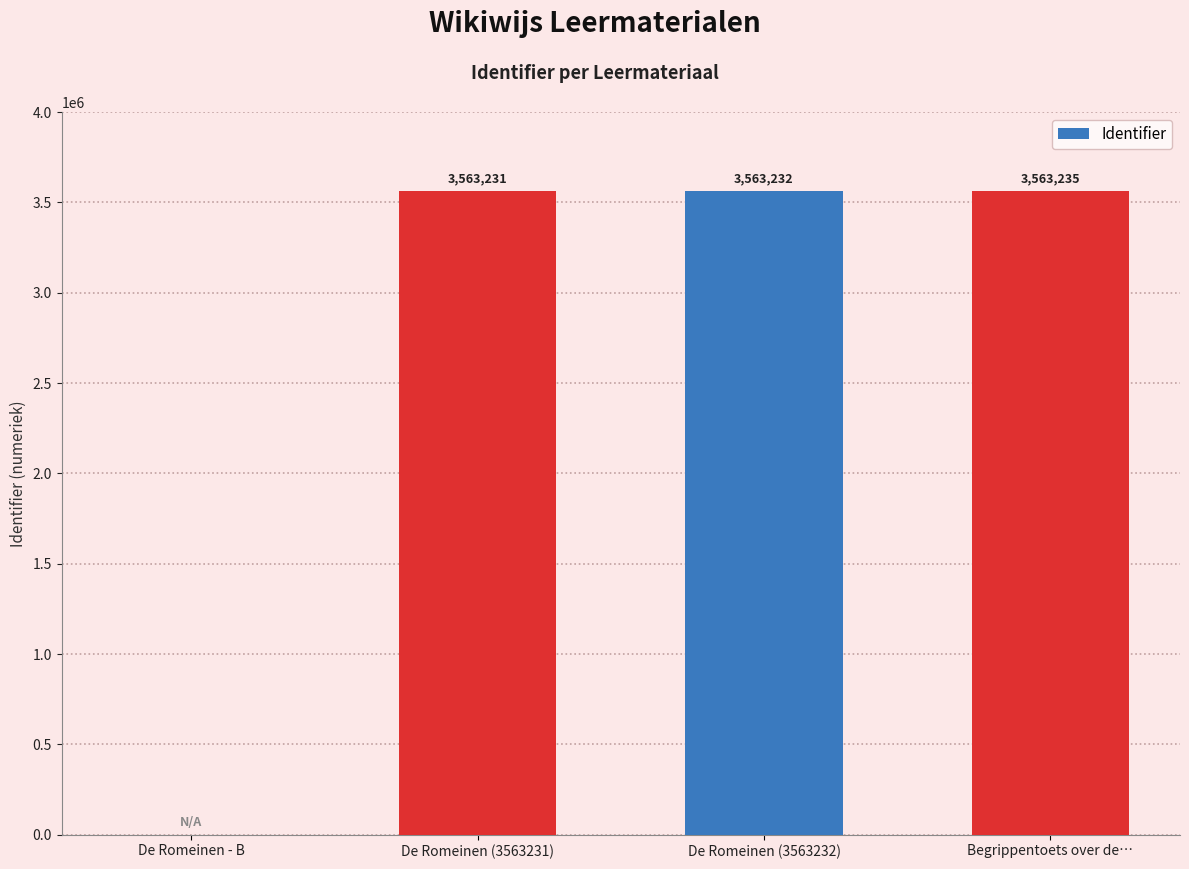

How many values are above zero?

3